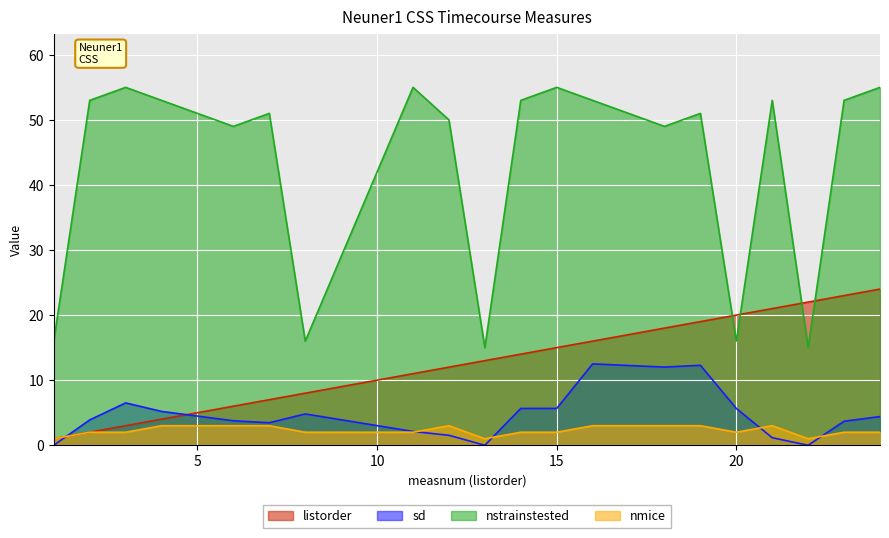

What is the value of the sd point at the 2nd from the left?

3.9